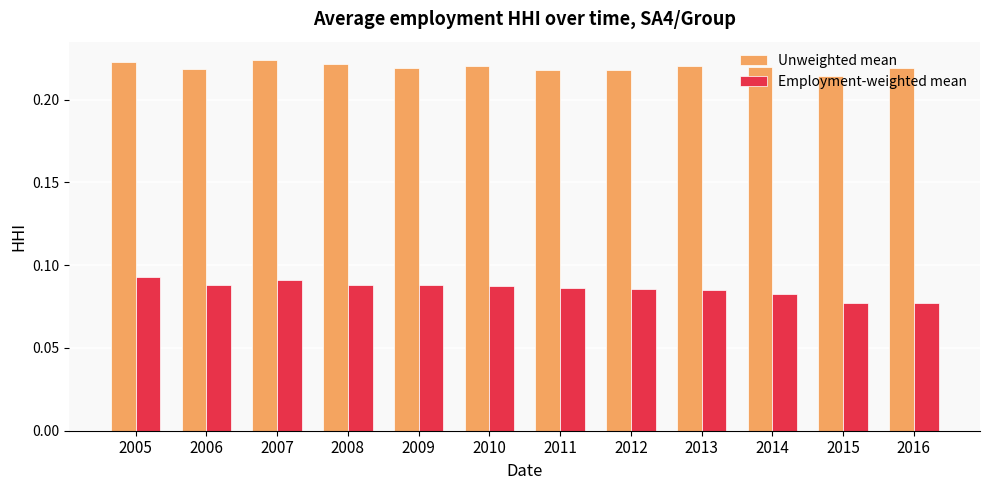

What is the sum of all Employment-weighted mean values?

1.0